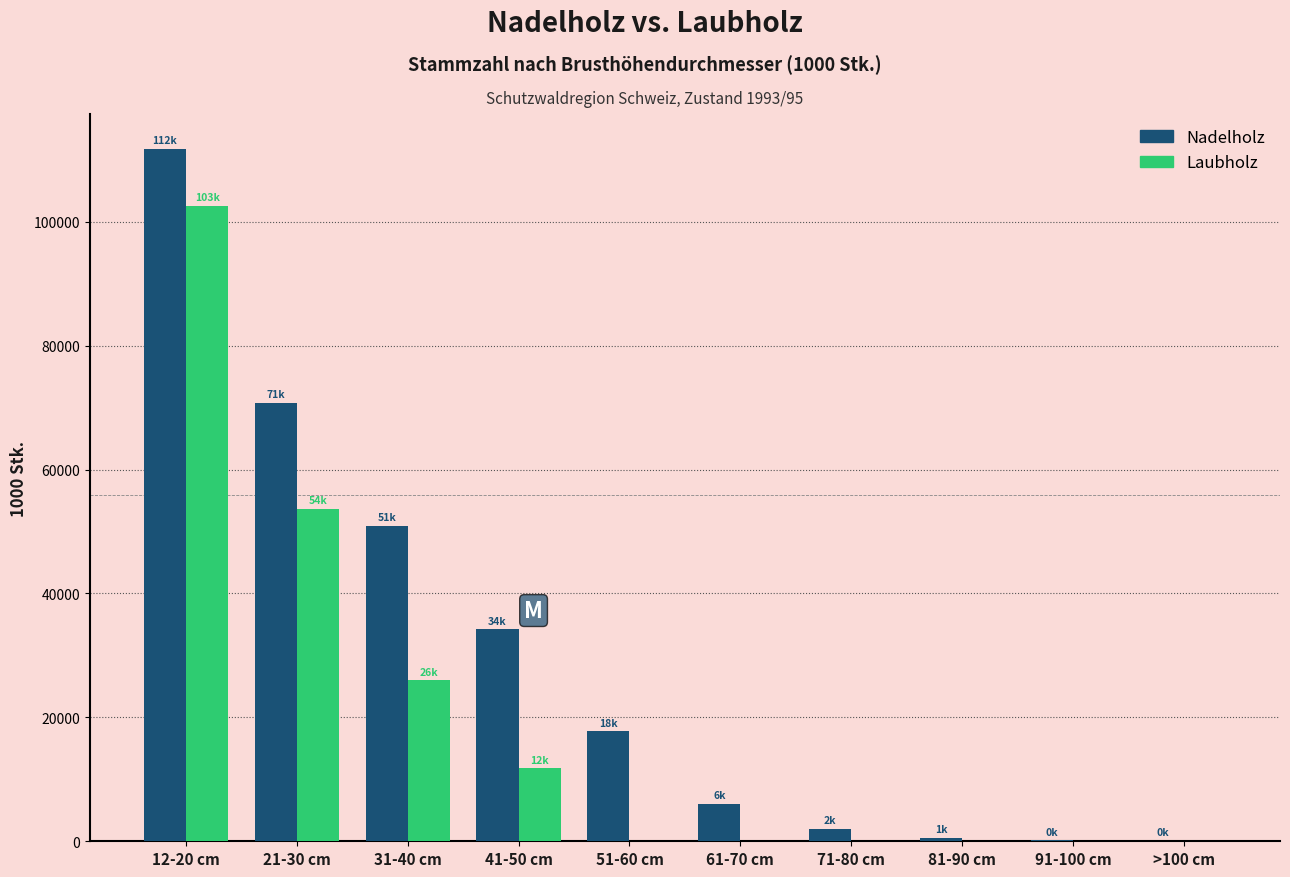

What is the sum of all Nadelholz values?

294258